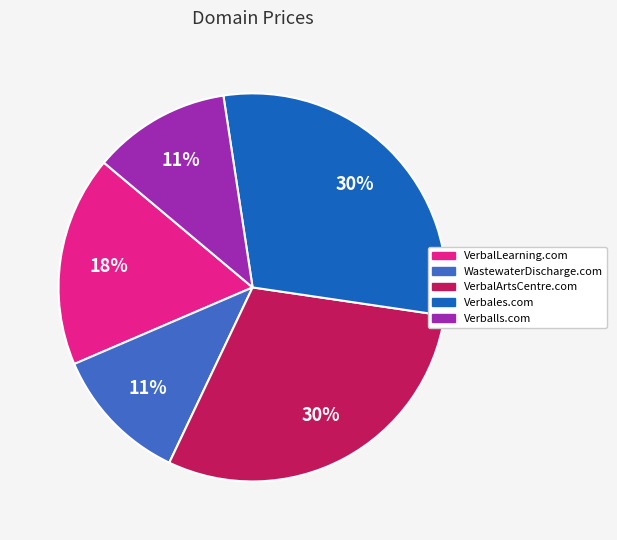

How many slices are in this pie chart?

5